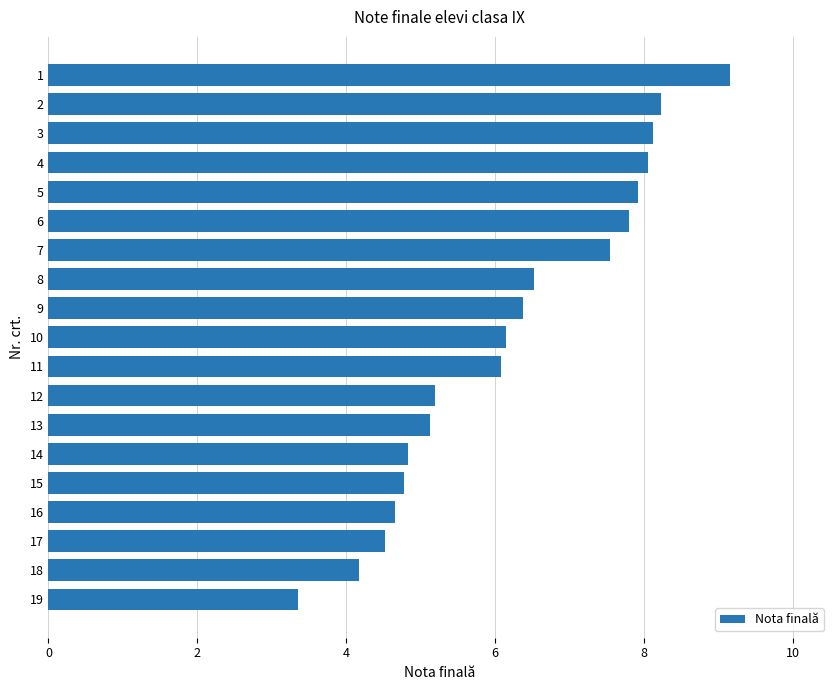

Count the number of categories in the chart.

19